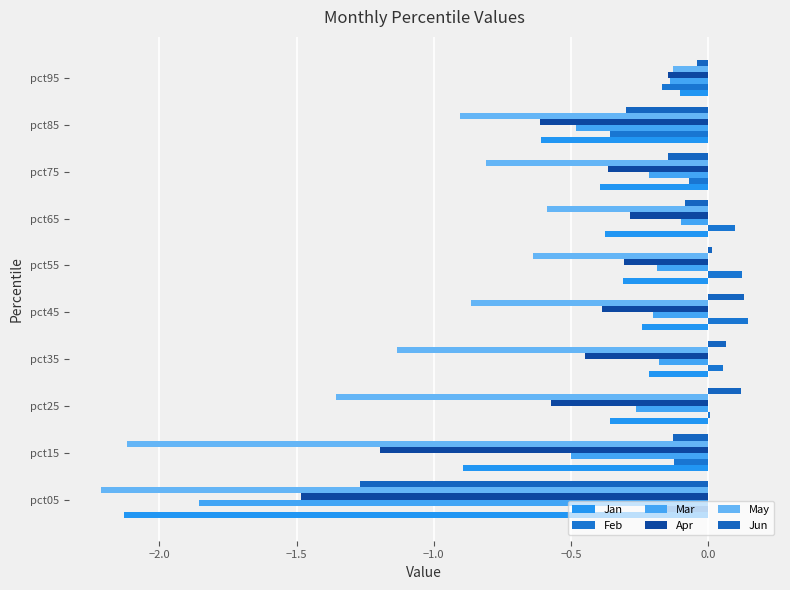

Count the number of categories in the chart.

10